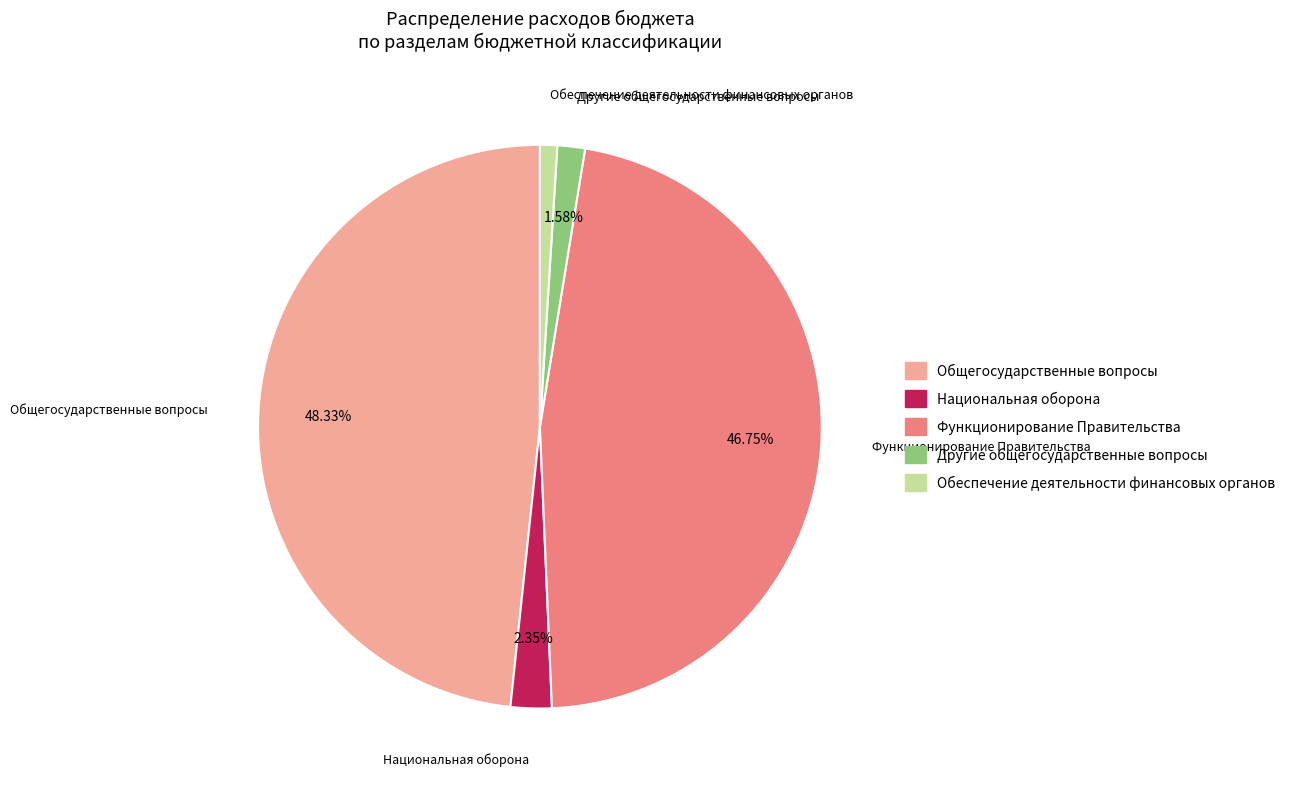

Is there any slice that represents more than half of the pie?

No